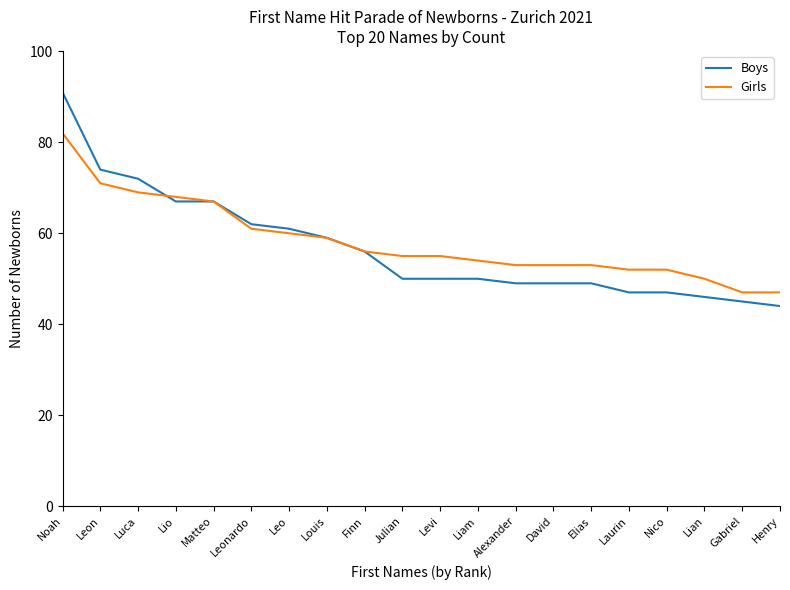

Rank the series by their maximum value, from lowest to highest.

Girls, Boys